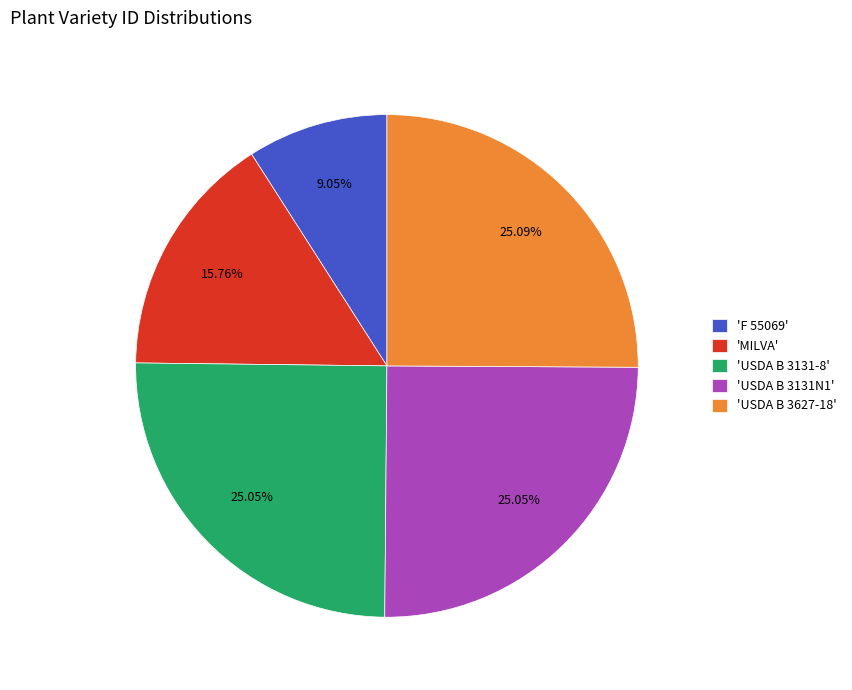

Does 'USDA B 3131-8' represent more than half of the total?

No